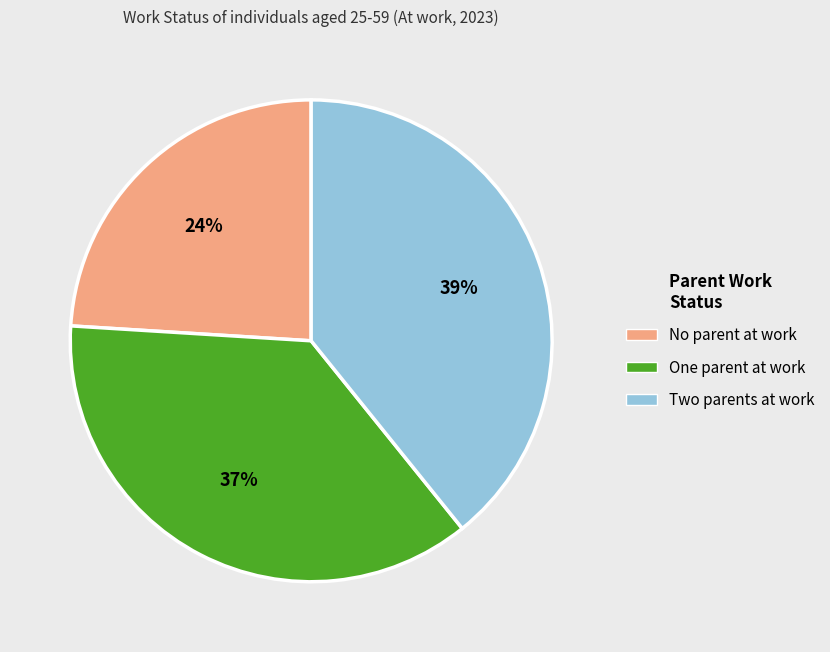

Does One parent at work account for over 50% of the chart?

No